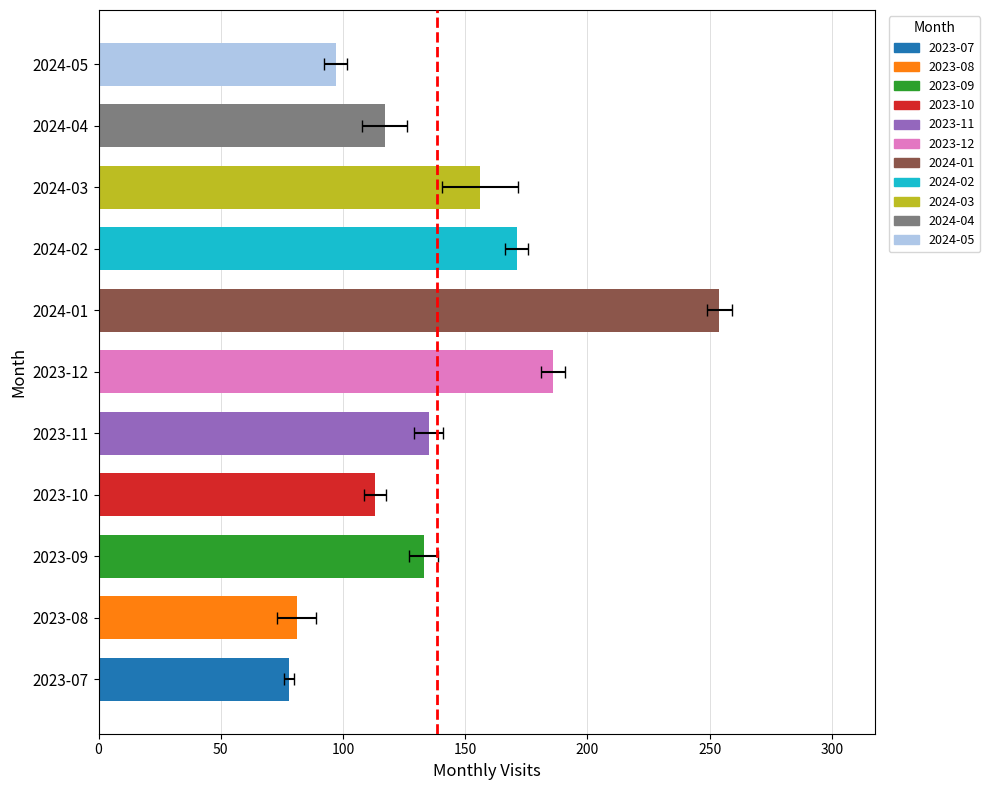

What is the difference between the values at 2024-02 and 2023-07?

93